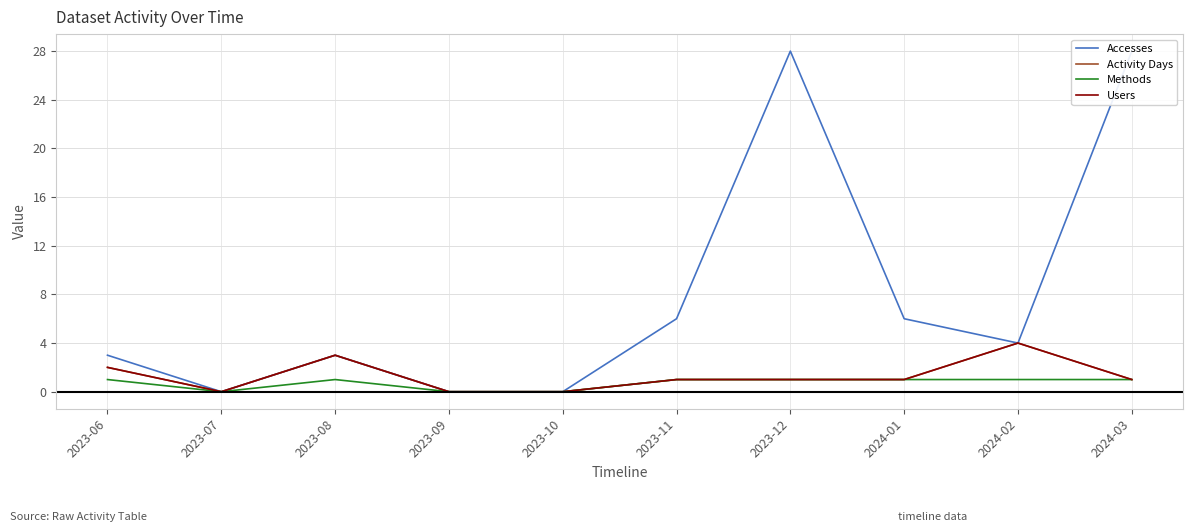

Reading left to right, list all the values displayed in this chart.

Accesses: 3	0	3	0	0	6	28	6	4	28
Activity Days: 2	0	3	0	0	1	1	1	4	1
Methods: 1	0	1	0	0	1	1	1	1	1
Users: 2	0	3	0	0	1	1	1	4	1